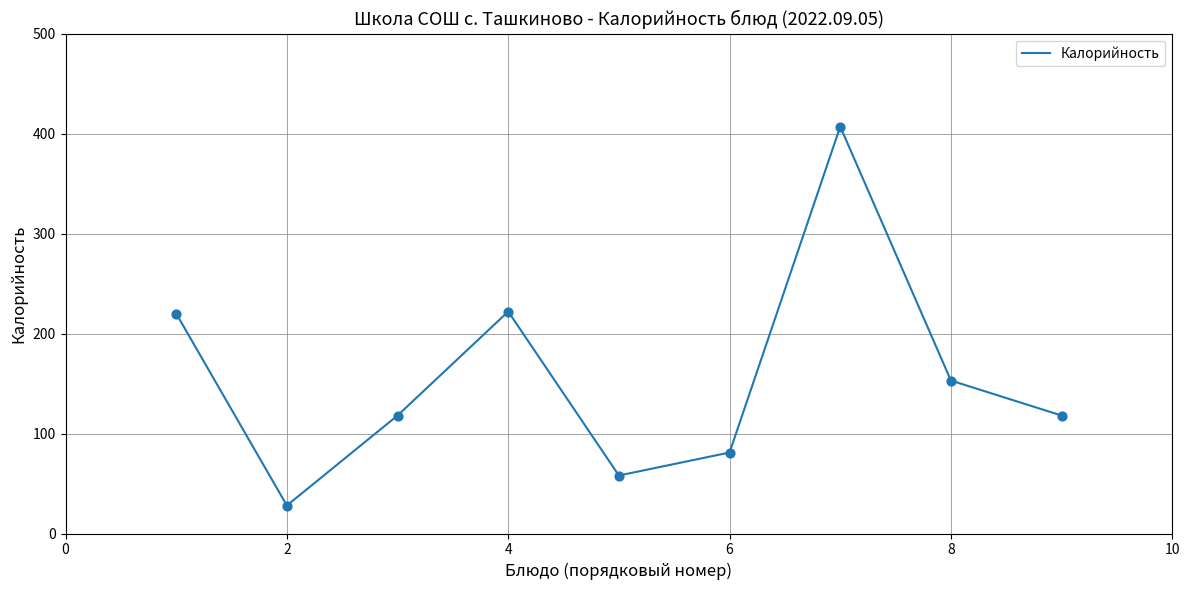

What is the difference between the maximum and minimum values?

379